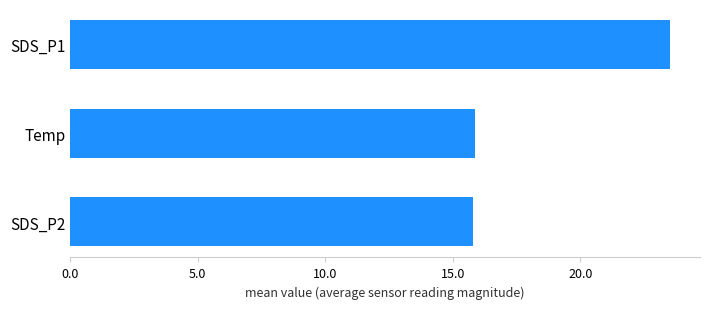

Does the chart contain any negative values?

No